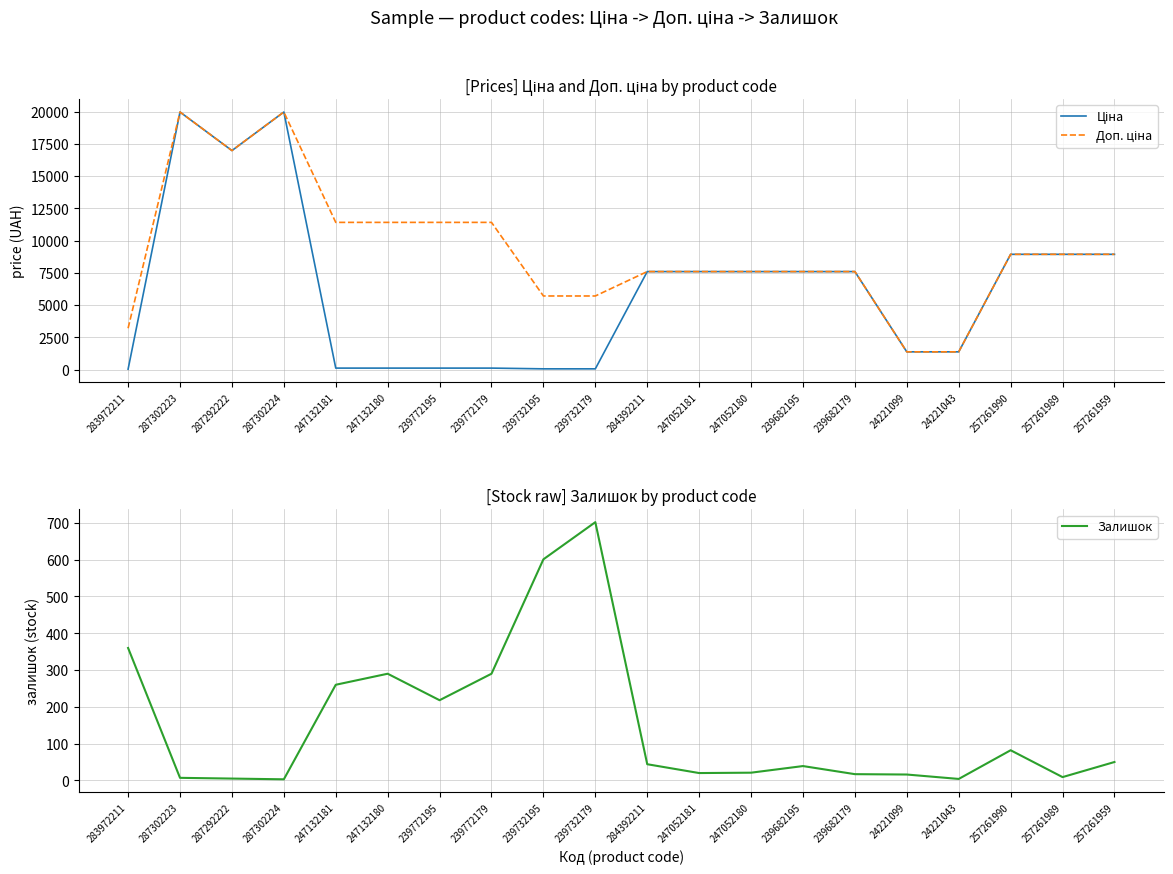

True or false: Ціна and Доп. ціна intersect in this chart.

False